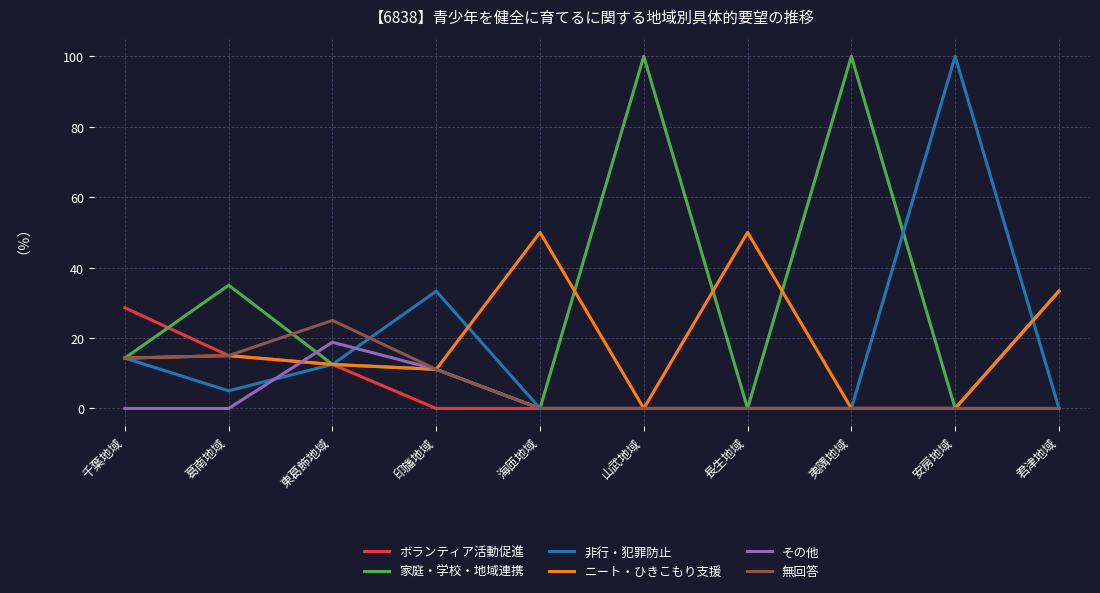

The value of その他 at 印旛地域 is 11.1. True or false?

True